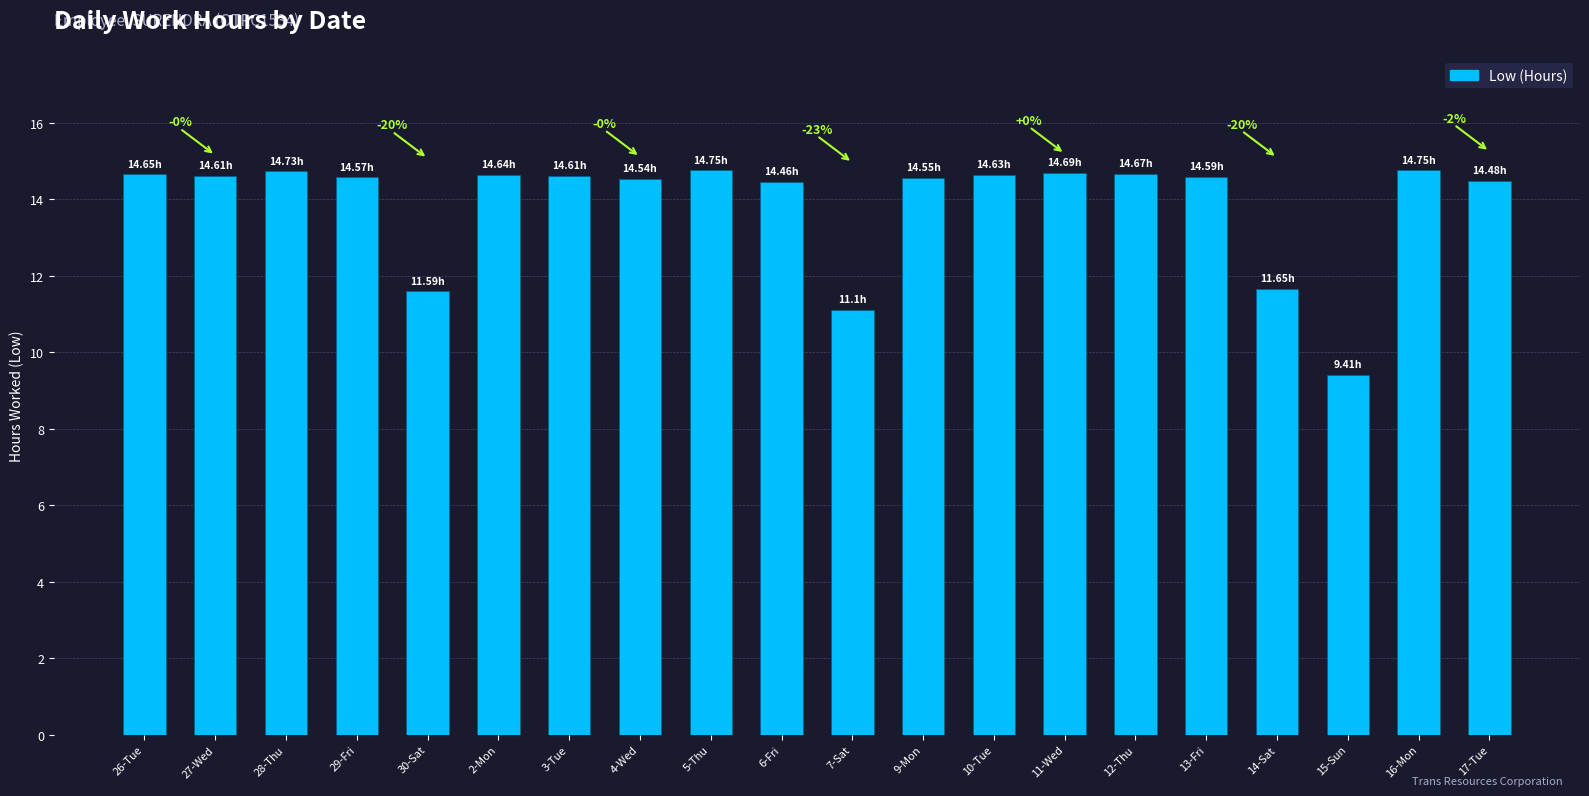

What is the label of the 17th bar from the right?

29-Fri